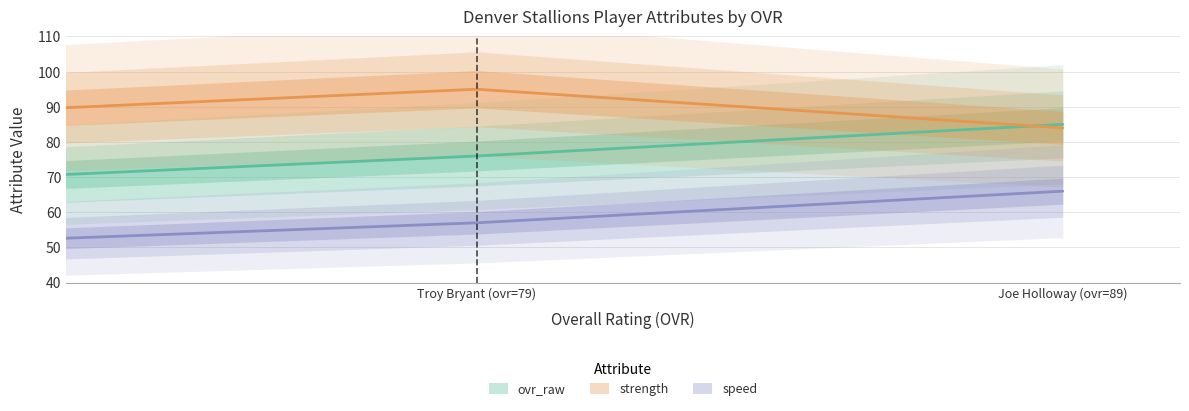

At Joe Holloway (ovr=89), list the series in order from largest to smallest.

ovr_raw, strength, speed